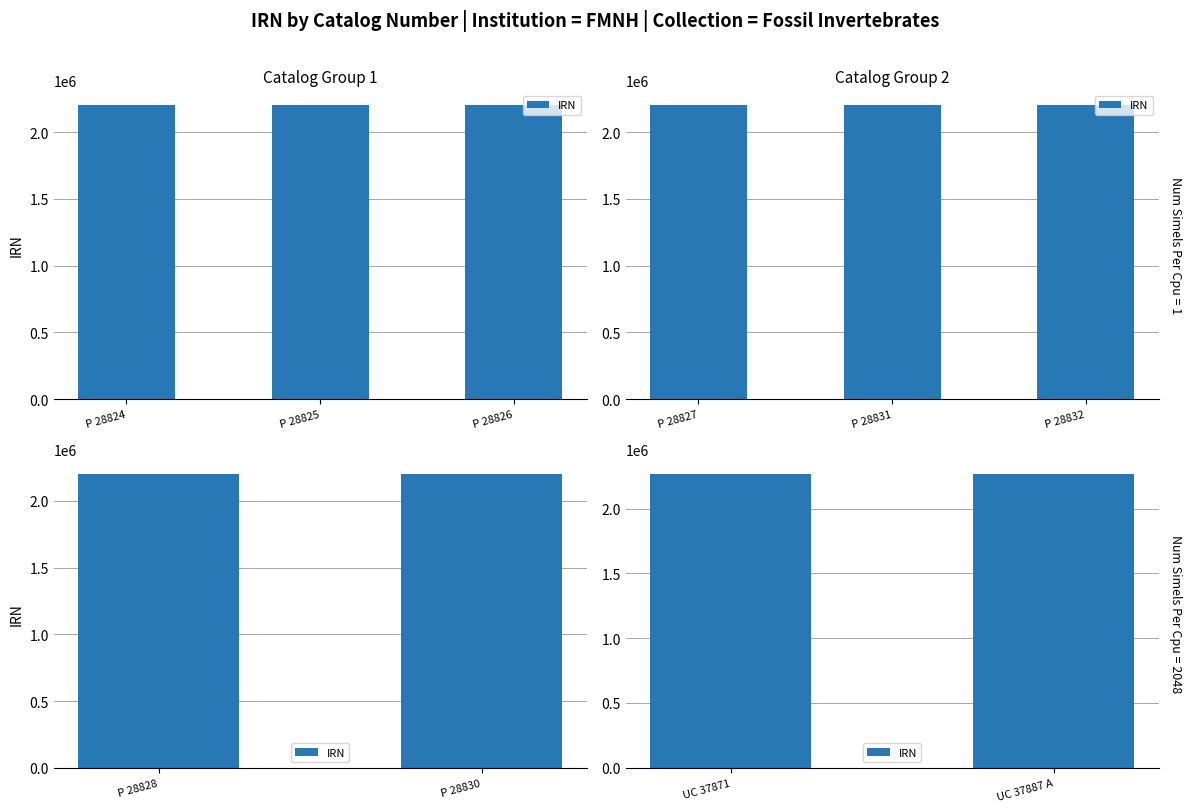

The value at UC 37887 A is 3027444. True or false?

False